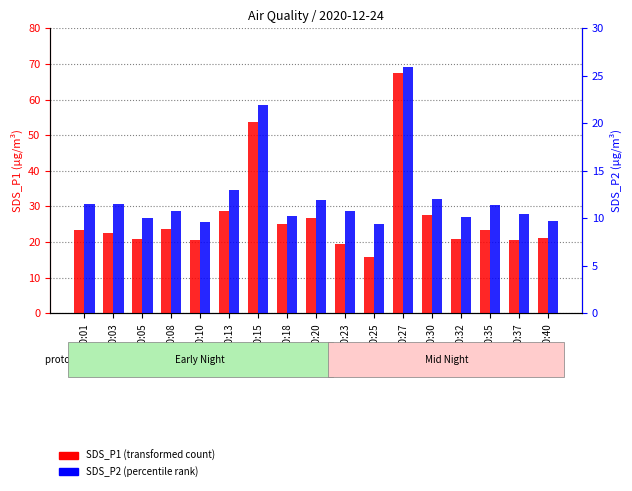

Which series changed the most between 00:01 and 00:25?

SDS_P1